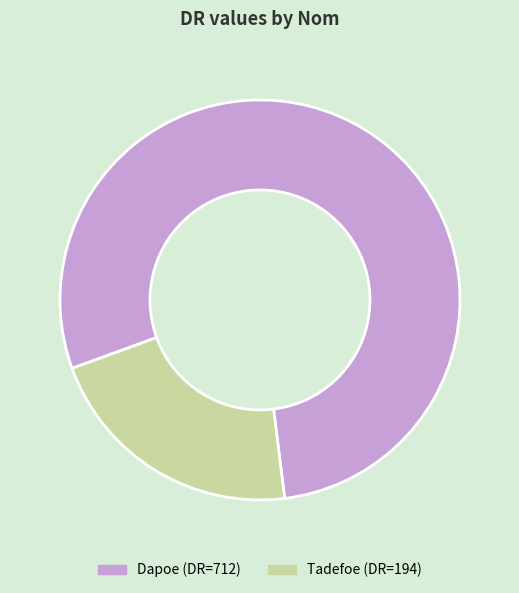

Rank the categories by value from lowest to highest.

Tadefoe, Dapoe